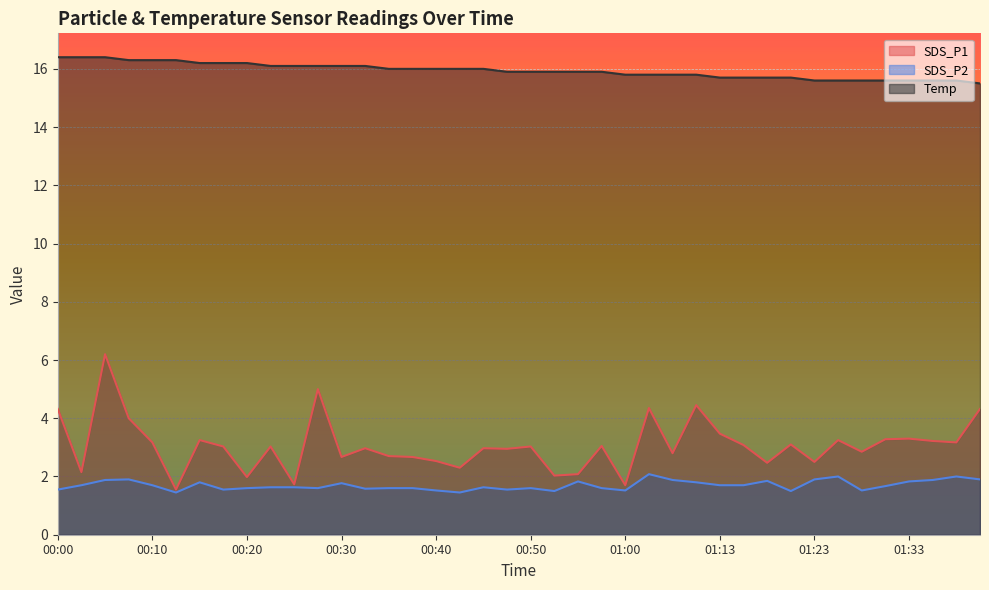

Which series has the largest range (max minus min)?

SDS_P1